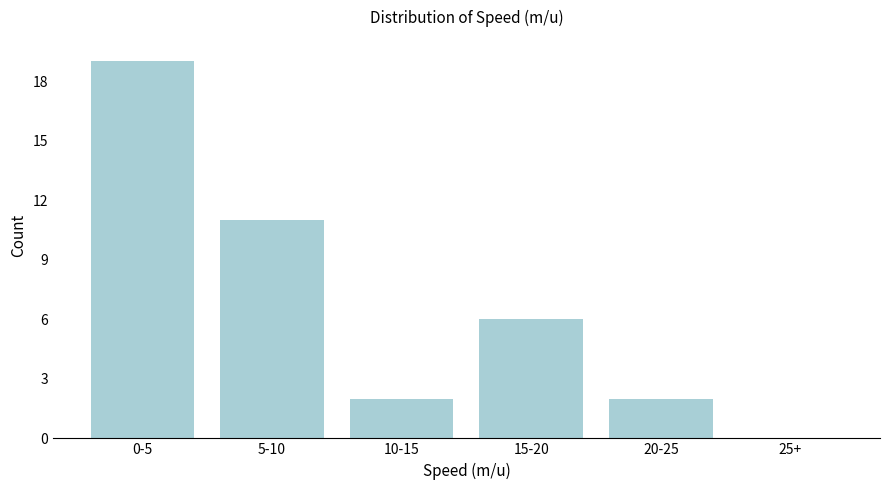

Reading left to right, transcribe all the data shown in this chart.

0-5=19	5-10=11	10-15=2	15-20=6	20-25=2	25+=0